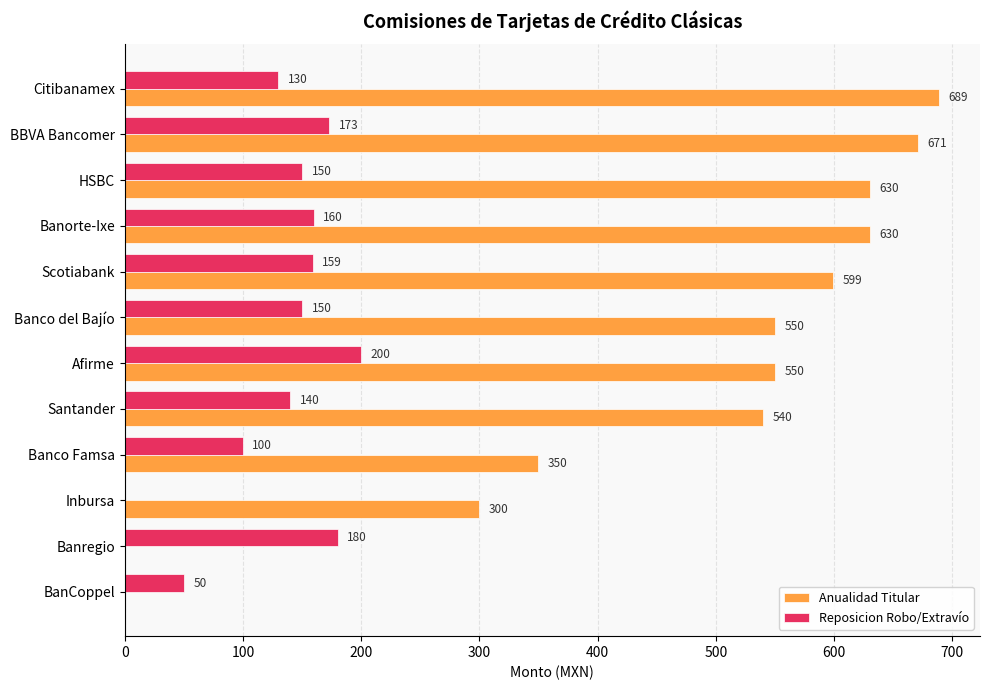

The value of Reposicion Robo/Extravío at Inbursa is 0. True or false?

True